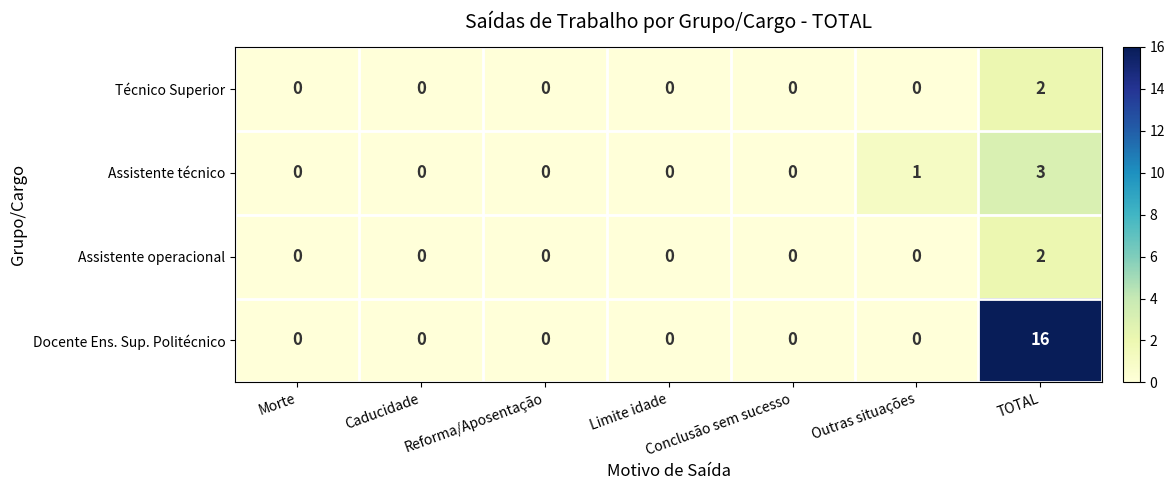

How many Assistente técnico values are between 0 and 1?

6